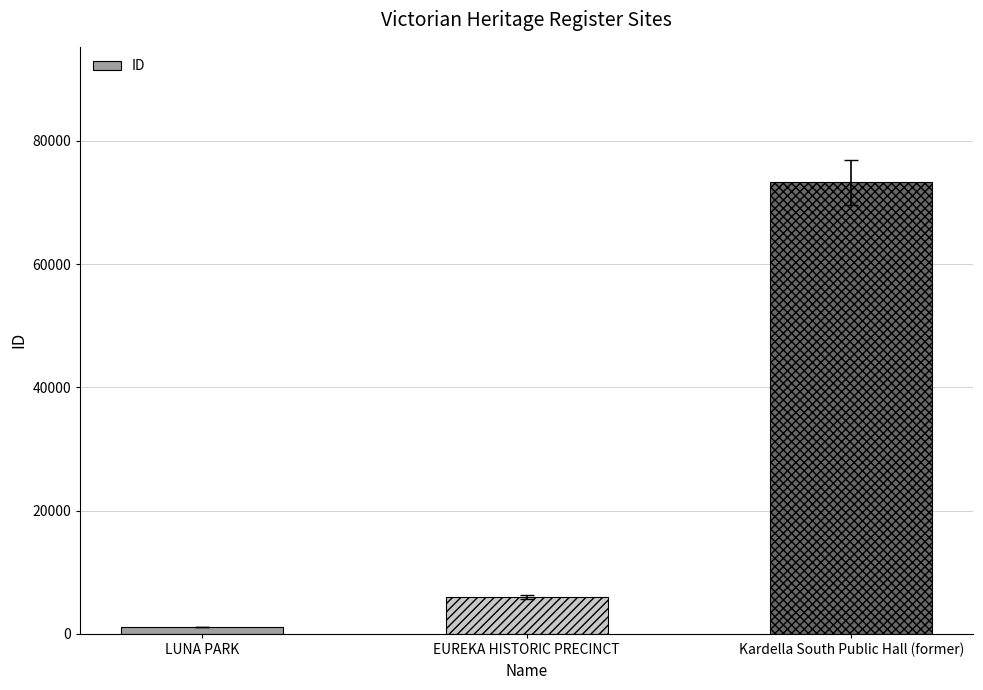

Rank the categories by value from lowest to highest.

LUNA PARK, EUREKA HISTORIC PRECINCT, Kardella South Public Hall (former)